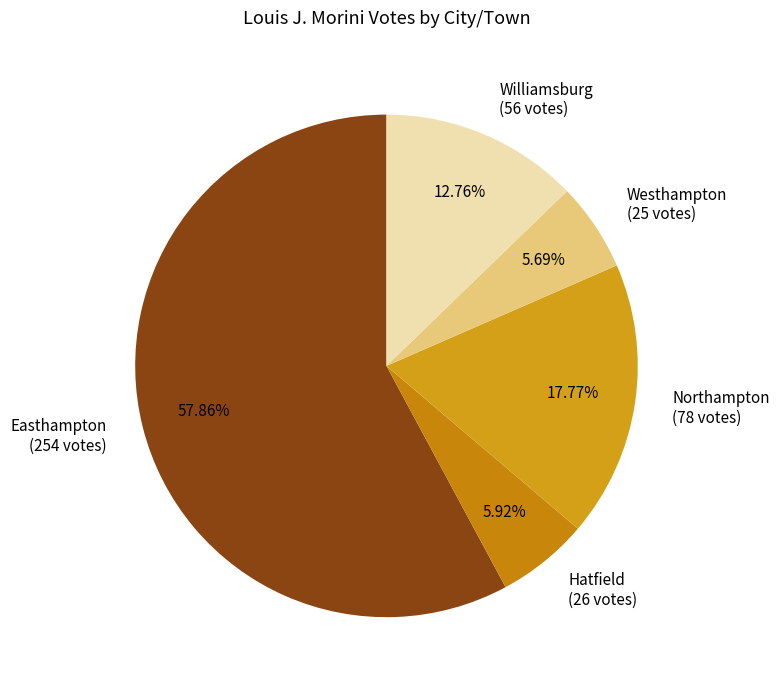

Between Hatfield (26 votes) and Williamsburg (56 votes), which is larger?

Williamsburg (56 votes)